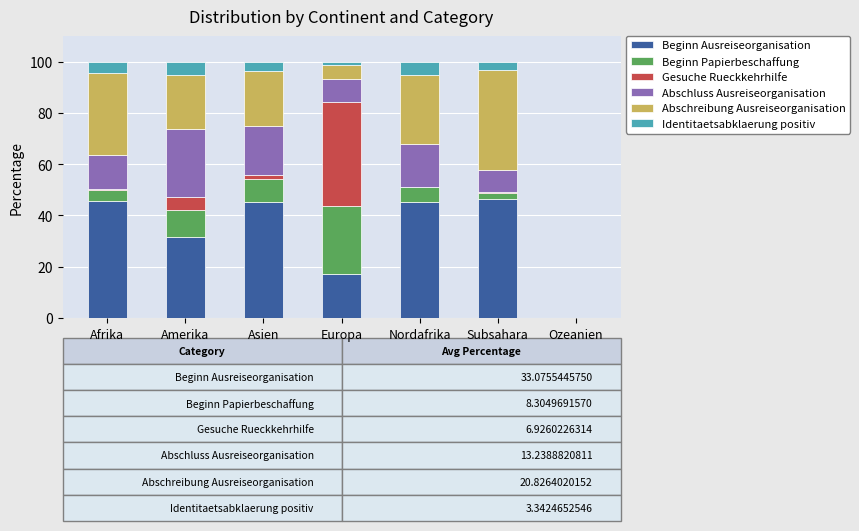

Are the bars horizontal?

No